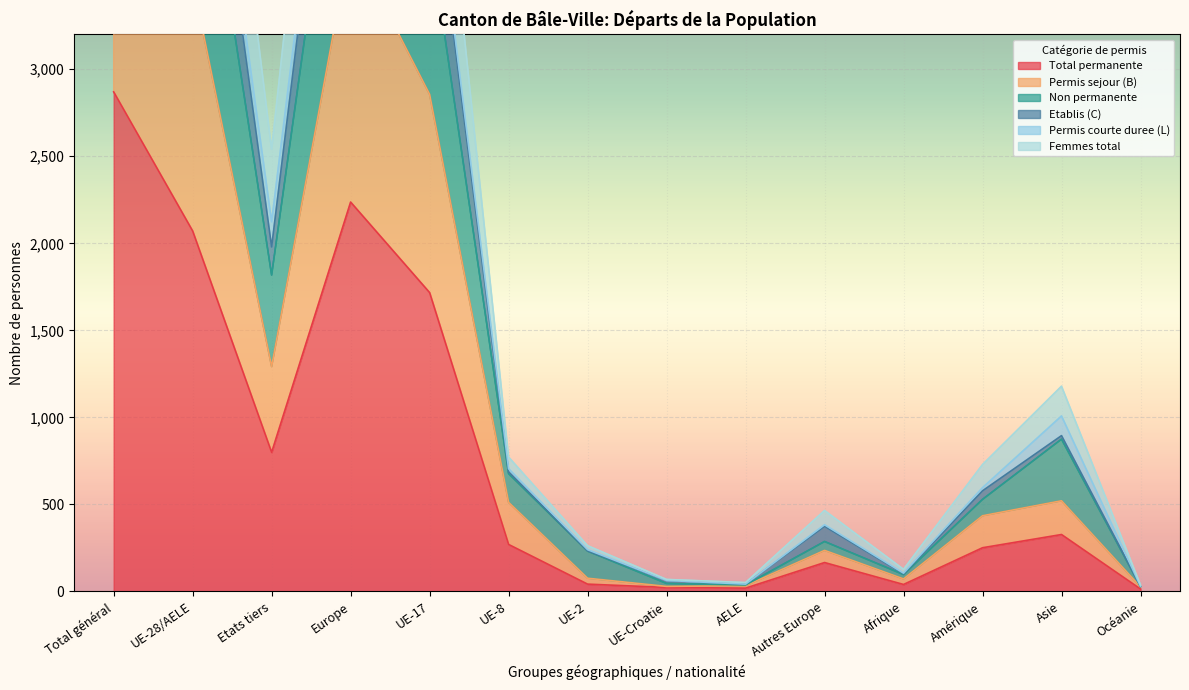

Where does the Permis sejour (B) series first go above 512?

Total général